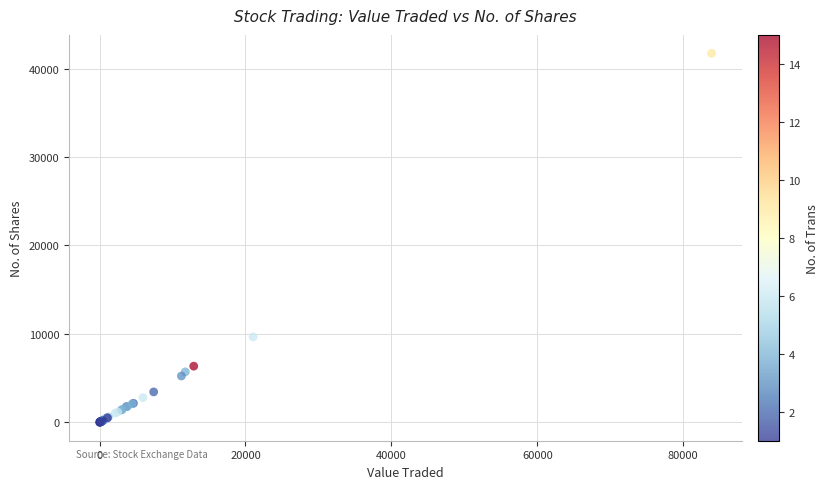

What Y value in the scatter plot is closest to 20861?

9650